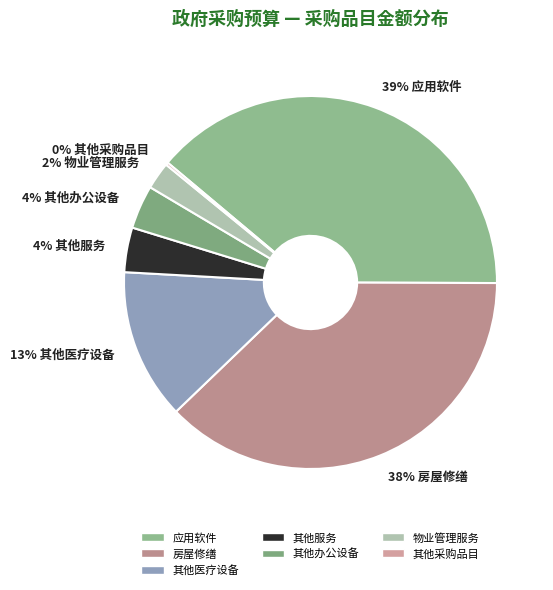

The 4% 其他服务 slice represents 4% of the pie. True or false?

True